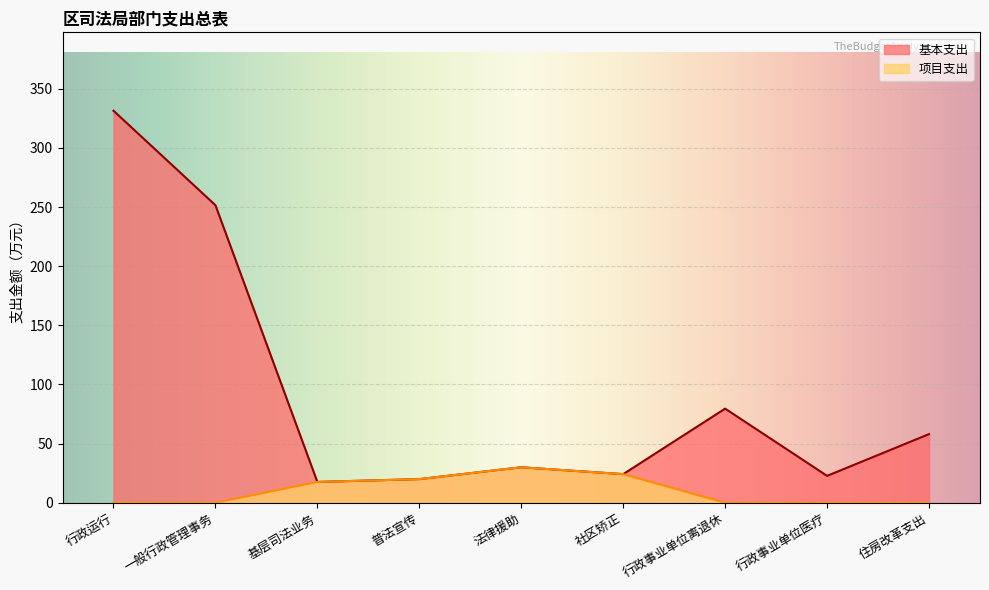

Where is the first local minimum for 基本支出?

基层司法业务